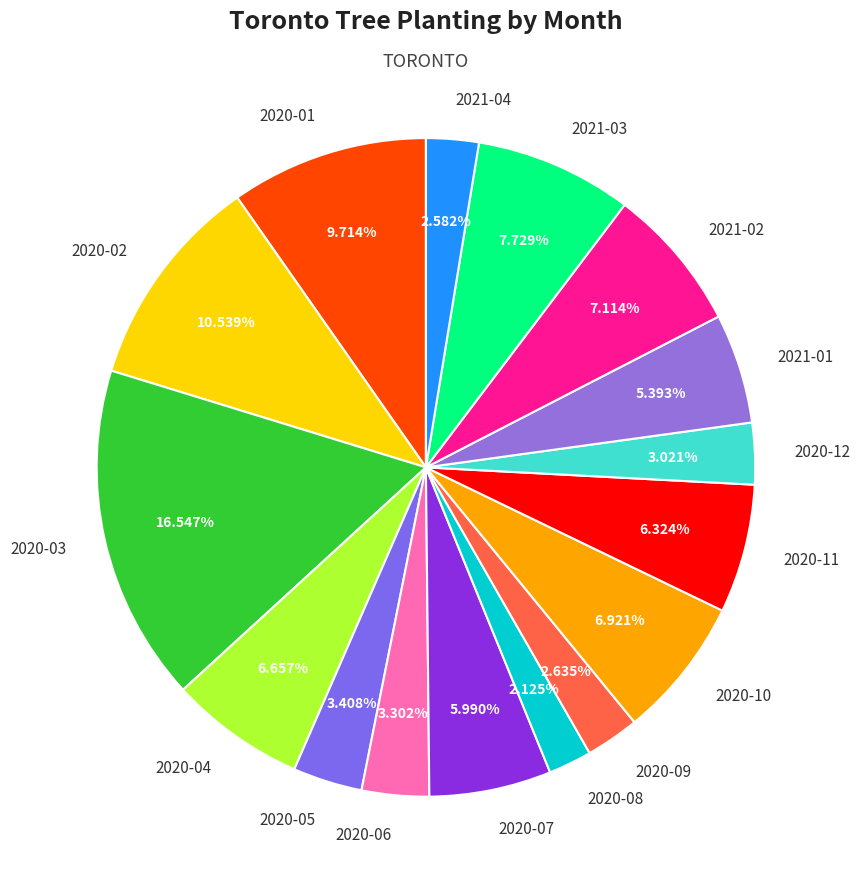

The 2021-04 slice represents 13% of the pie. True or false?

False